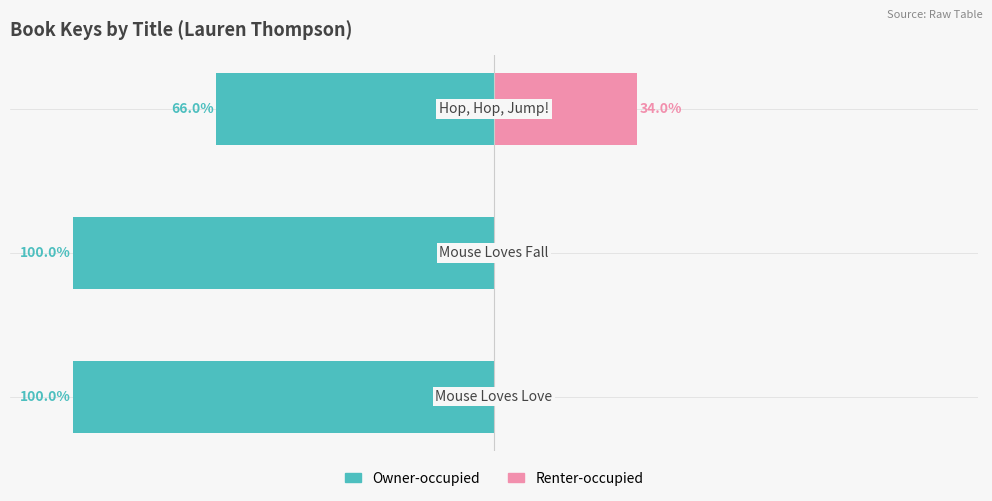

Is it true that Owner-occupied equals -152.1 at 1?

False